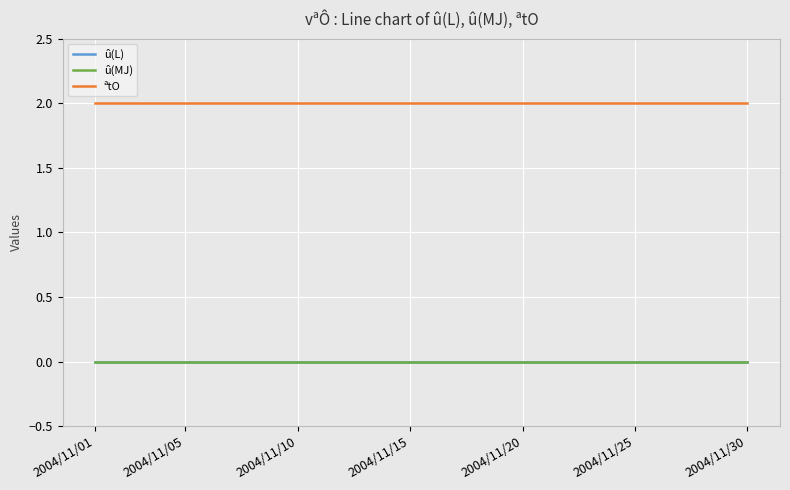

True or false: û(MJ) and û(L) intersect in this chart.

False